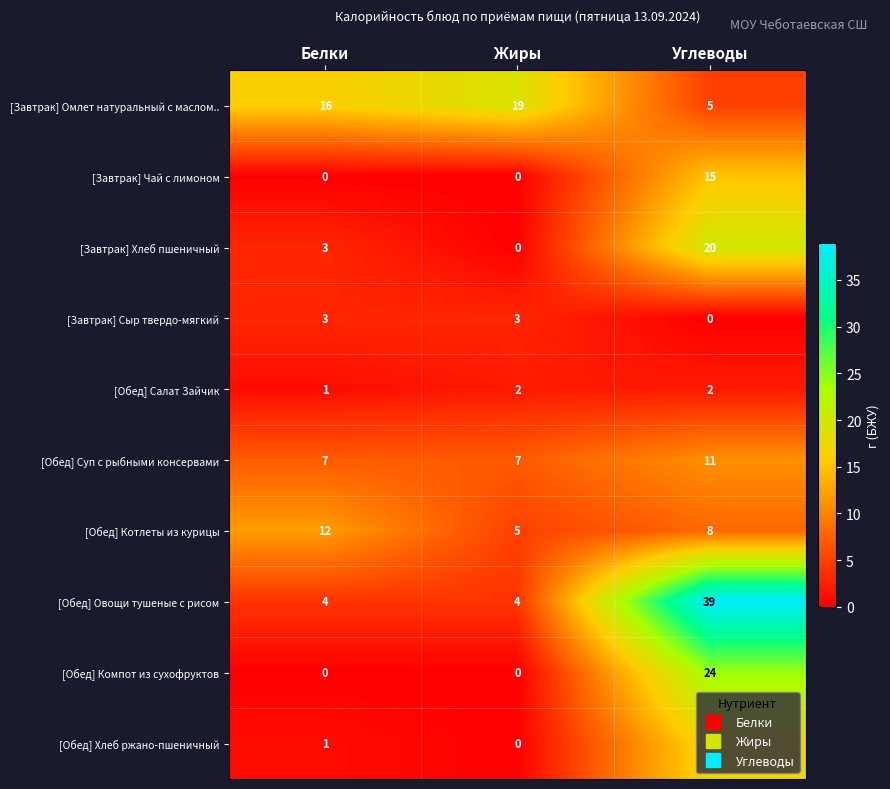

What is the greatest value displayed?

39